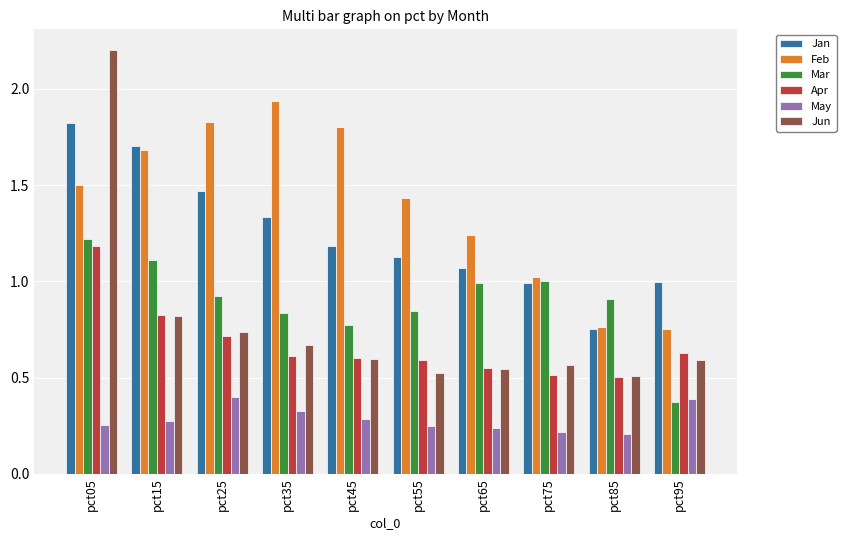

How many bars are there in each group?

6